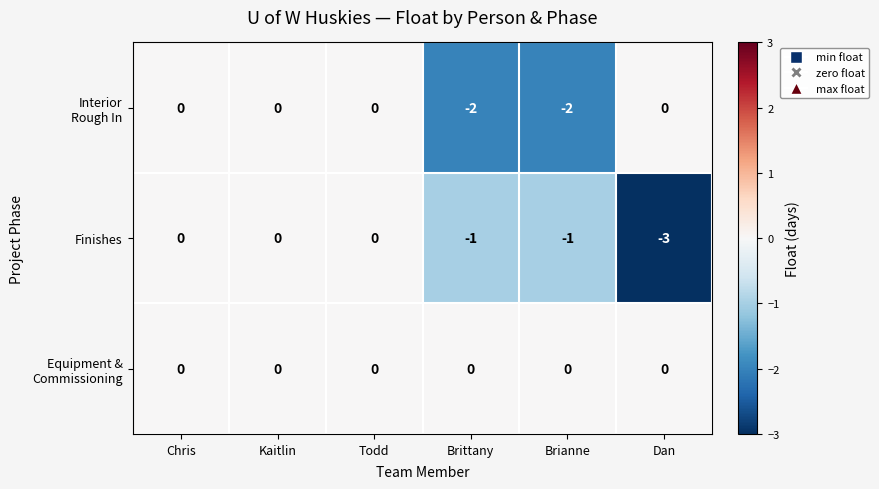

At which category does the chart reach its minimum across all series?

Dan